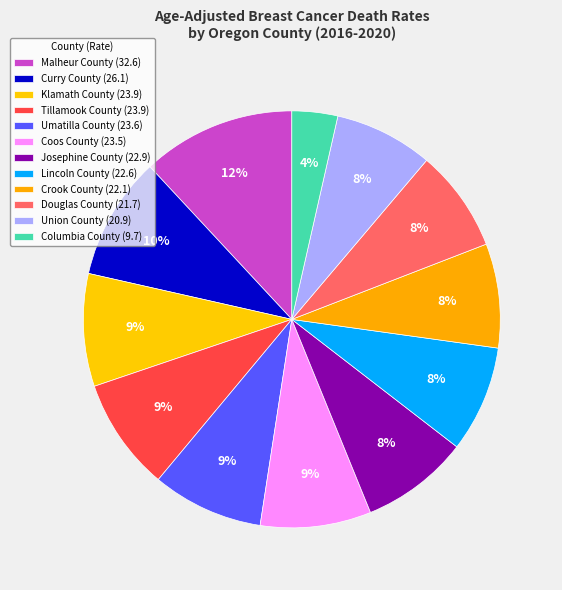

To the nearest percent, what percentage of the pie is Union County?

8%